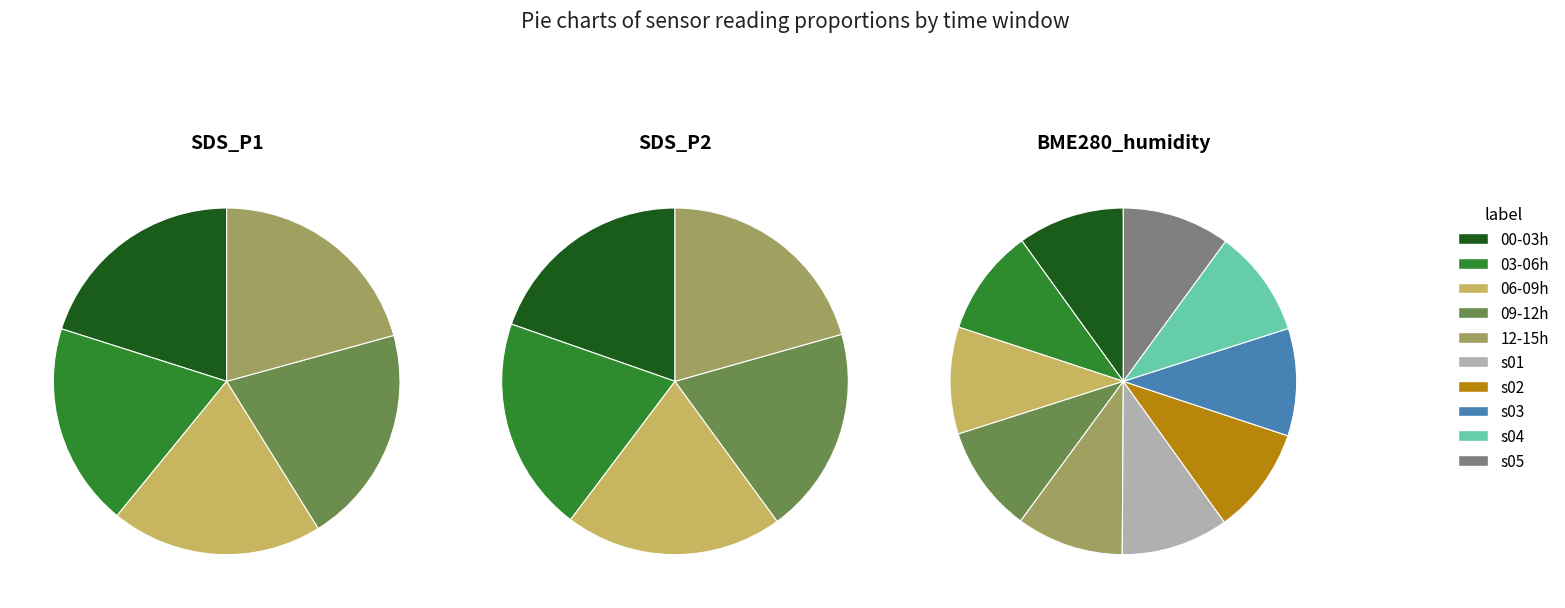

To the nearest percent, what is the combined percentage of 2 and 3?

40%